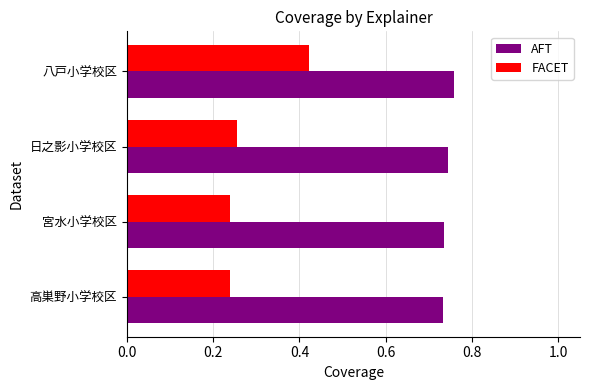

At which label does FACET reach its peak?

八戸小学校区